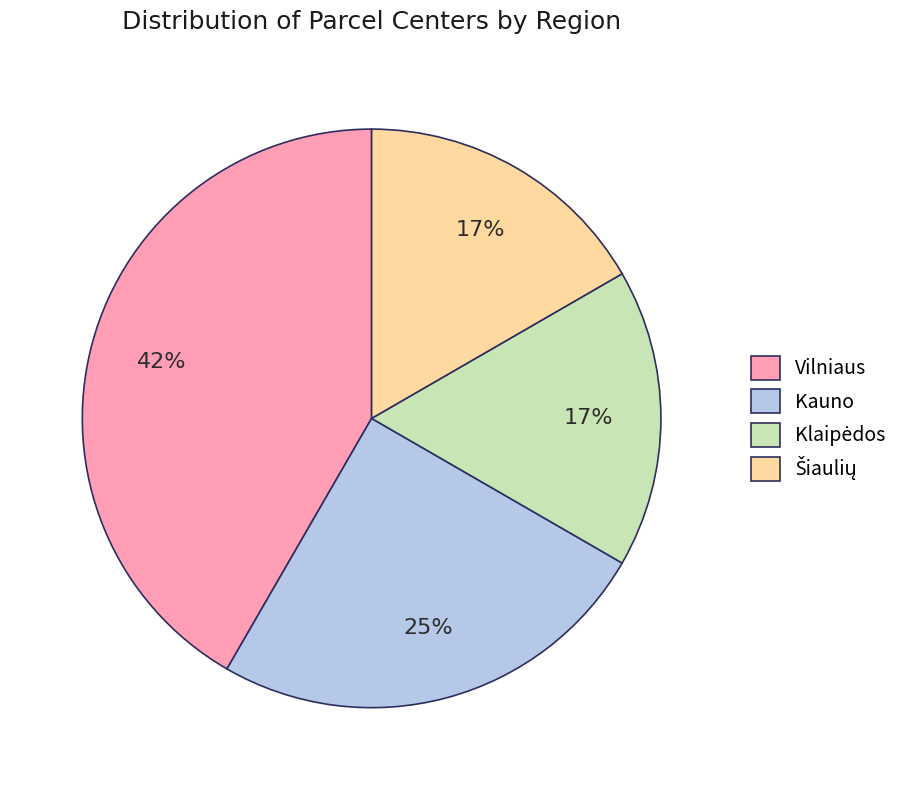

Count the number of slices in the pie.

4